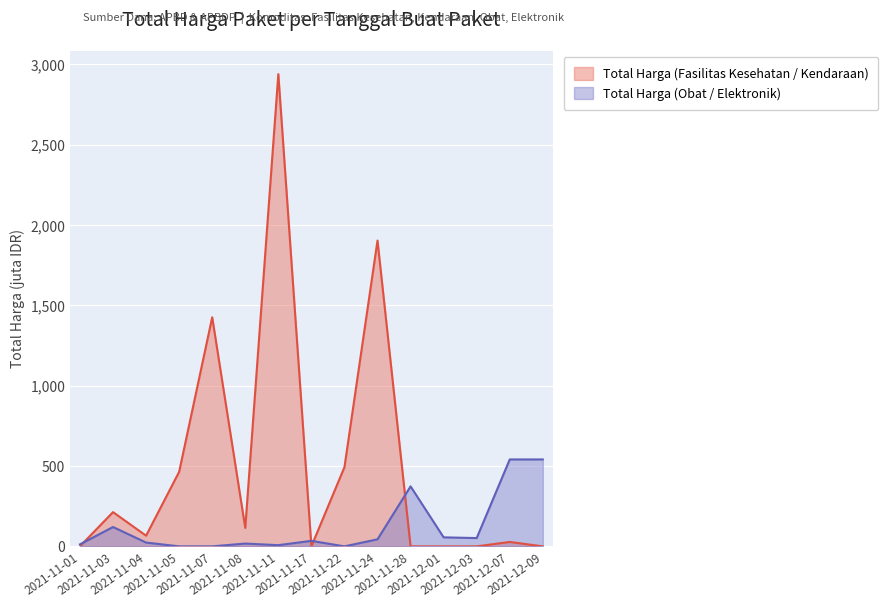

Reading right to left, transcribe all the data shown in this chart.

Total Harga (Fasilitas Kesehatan / Kendaraan): 0.0	27.4	0.0	0.0	0.0	1903.5	493.0	0.0	2939.5	114.9	1425.9	464.0	66.4	213.1	0.3
Total Harga (Obat / Elektronik): 541.1	541.1	51.6	56.2	373.4	43.9	0.0	34.3	7.4	17.5	0.0	0.0	23.7	120.5	12.5